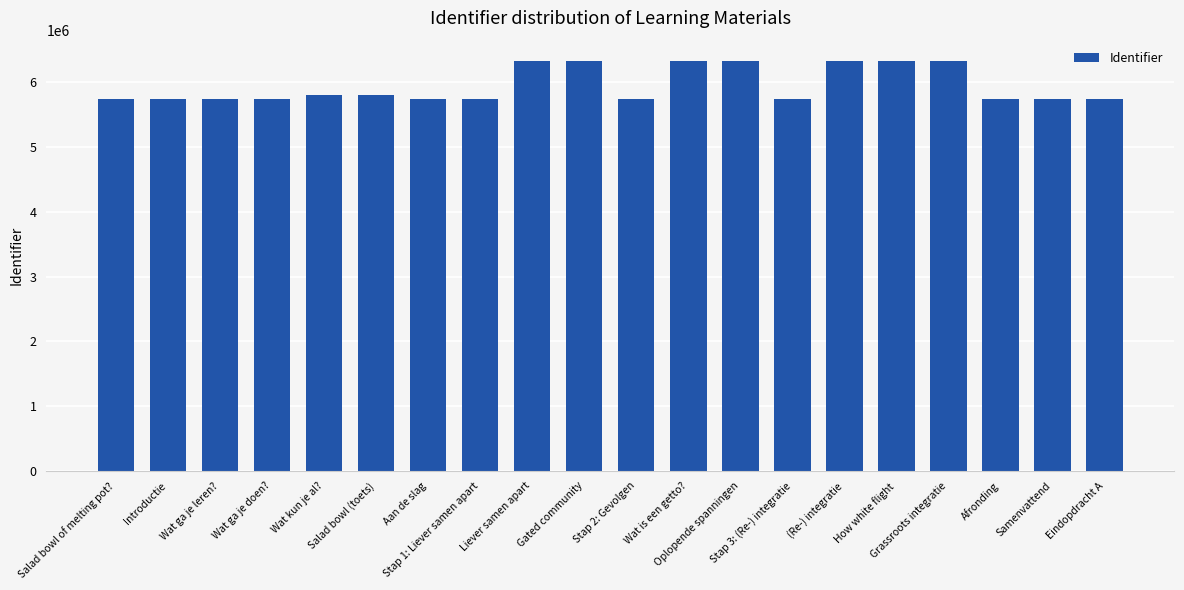

What is the change in value from Stap 3: (Re-) integratie to Samenvattend?

+5